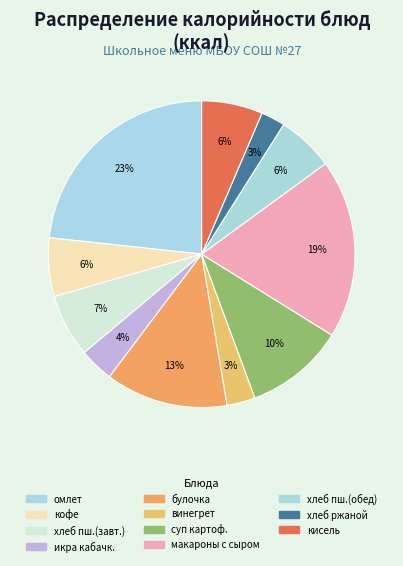

Count the number of slices in the pie.

11